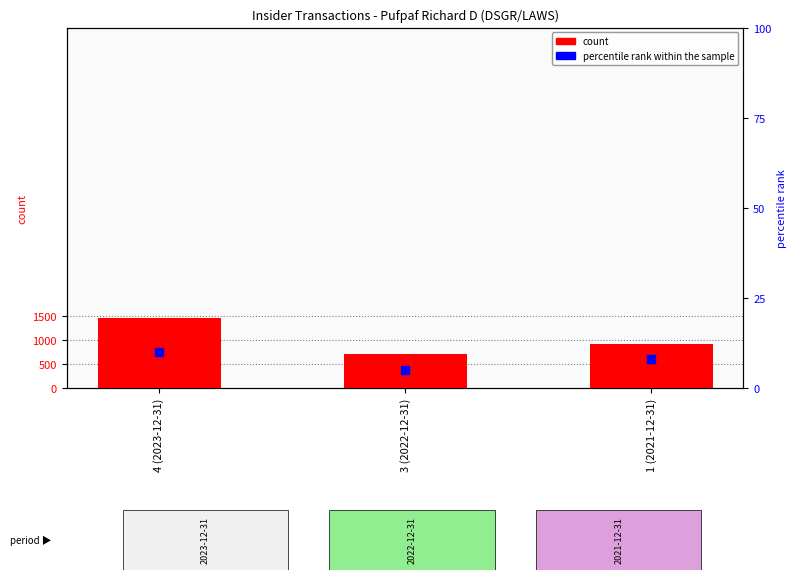

Which series reaches the minimum Y coordinate?

percentile rank within the sample